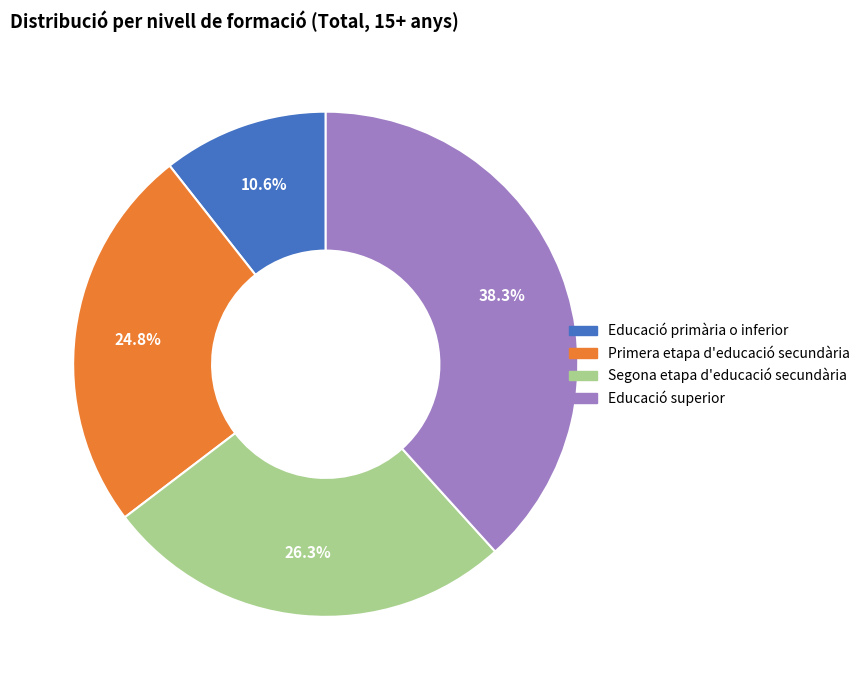

Approximately how many times larger is the value at Primera etapa d'educació secundària compared to Educació primària o inferior?

2.3